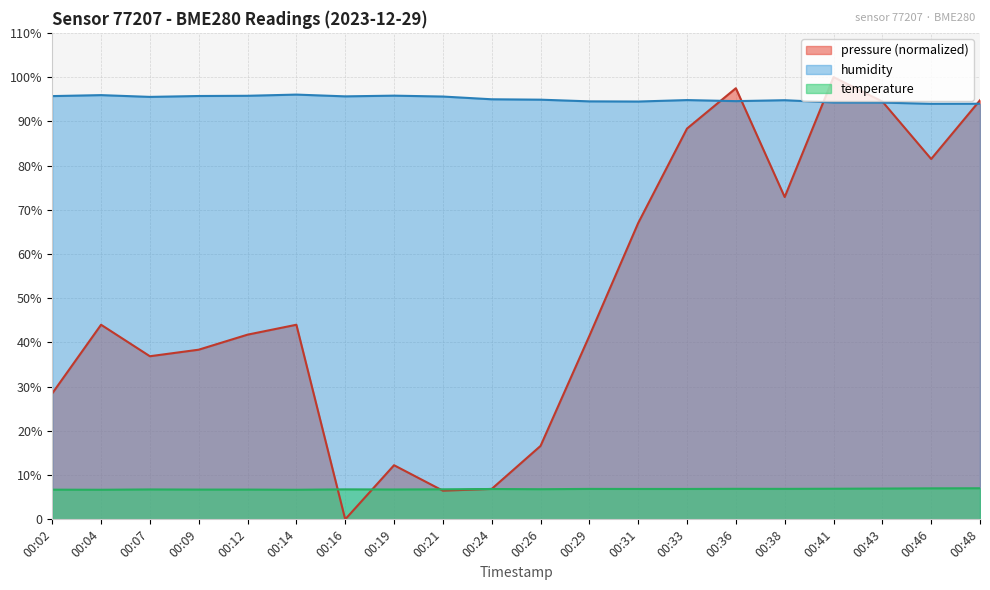

List the series in order of their peak value, lowest first.

temperature, humidity, pressure (normalized)